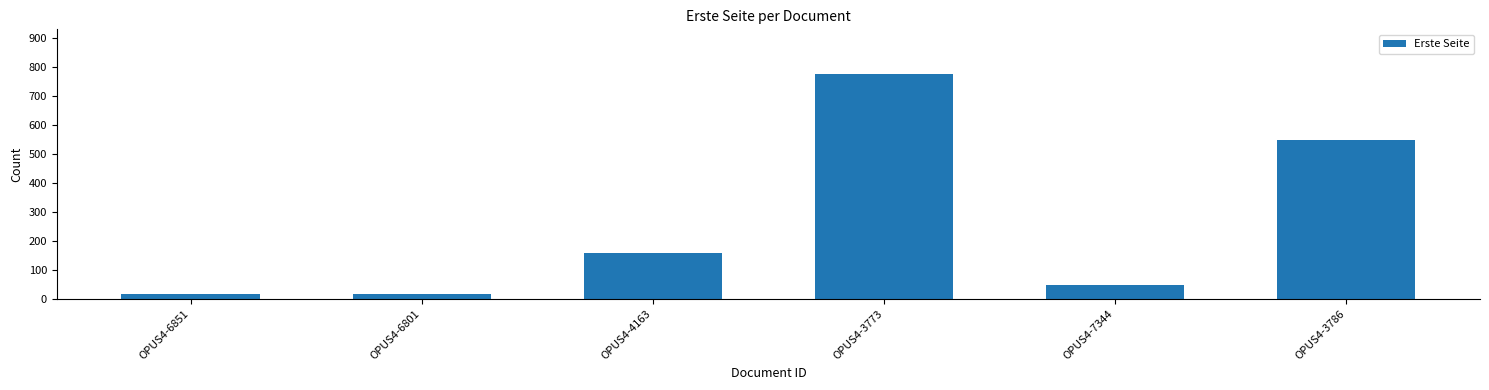

What is the difference between the maximum and second lowest values?

757